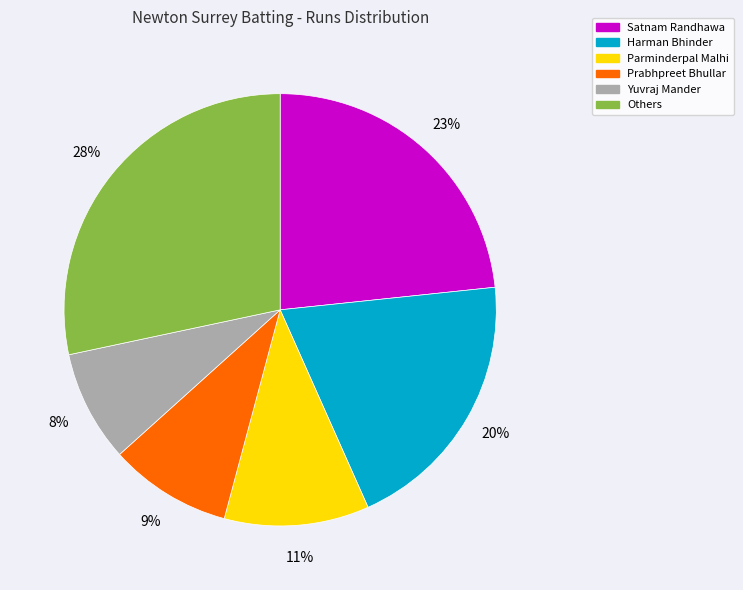

Rank the categories by value from lowest to highest.

Yuvraj Mander, Prabhpreet Bhullar, Parminderpal Malhi, Harman Bhinder, Satnam Randhawa, Others